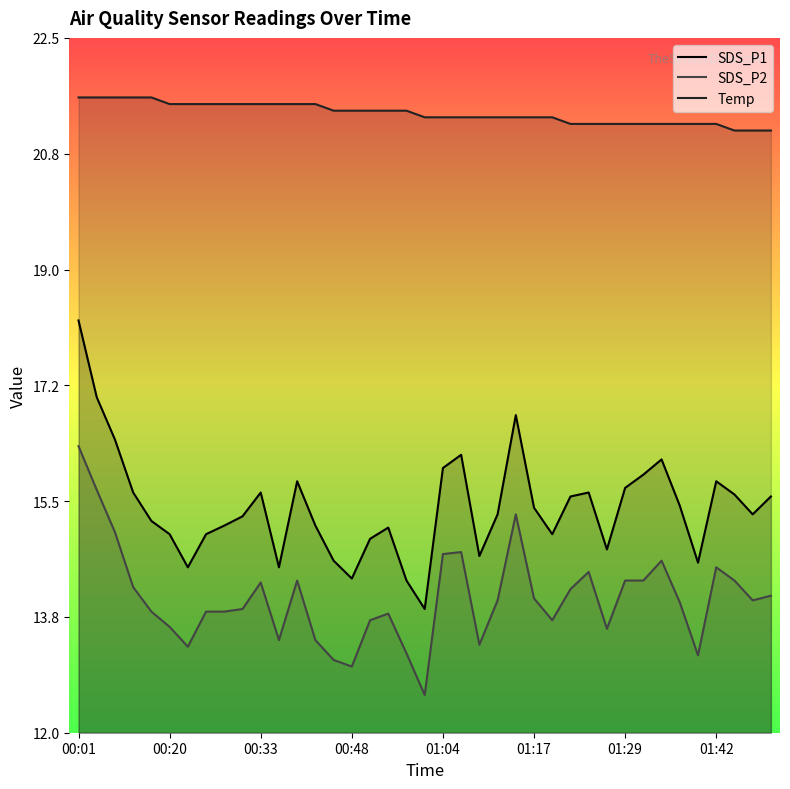

The Temp series shows 21.2 at 32. True or false?

True